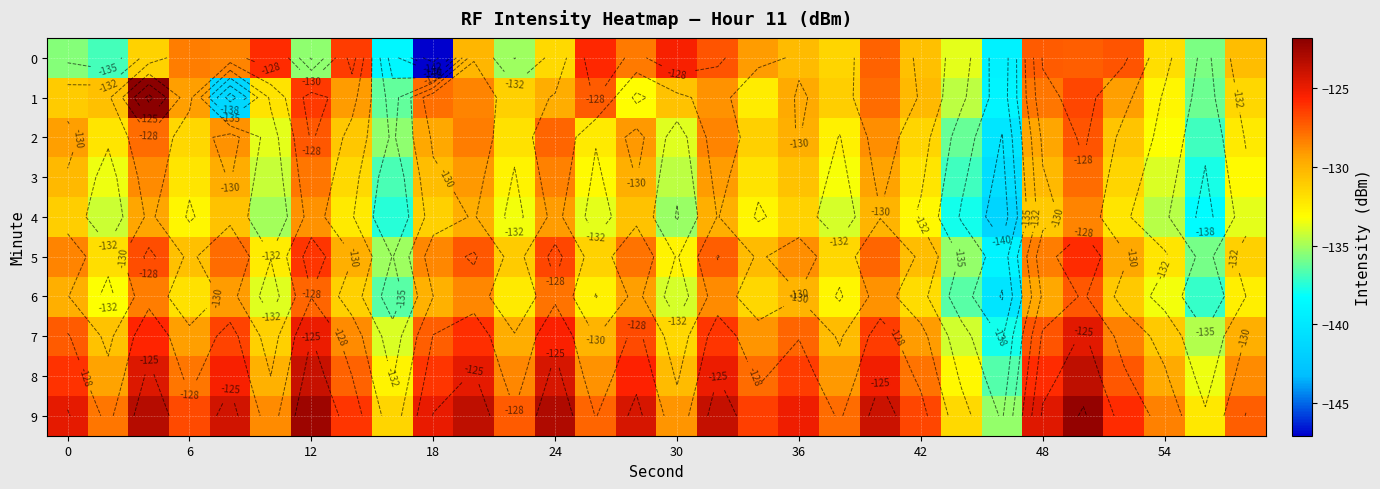

What is the lowest value of the 0 series?

-147.1